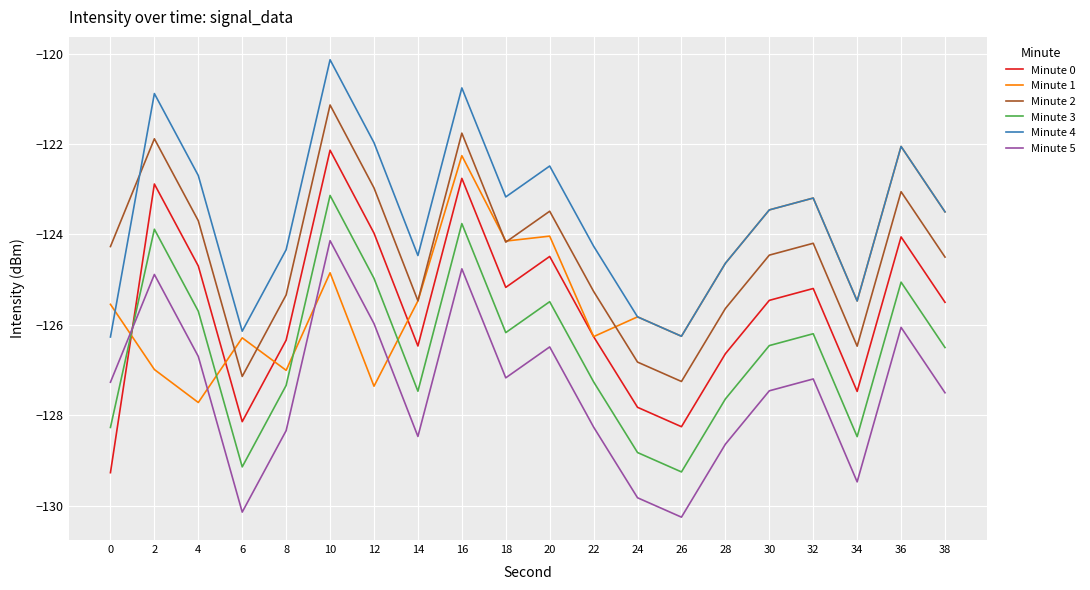

What is the difference between the maximum and minimum values in the Minute 0 series?

7.1